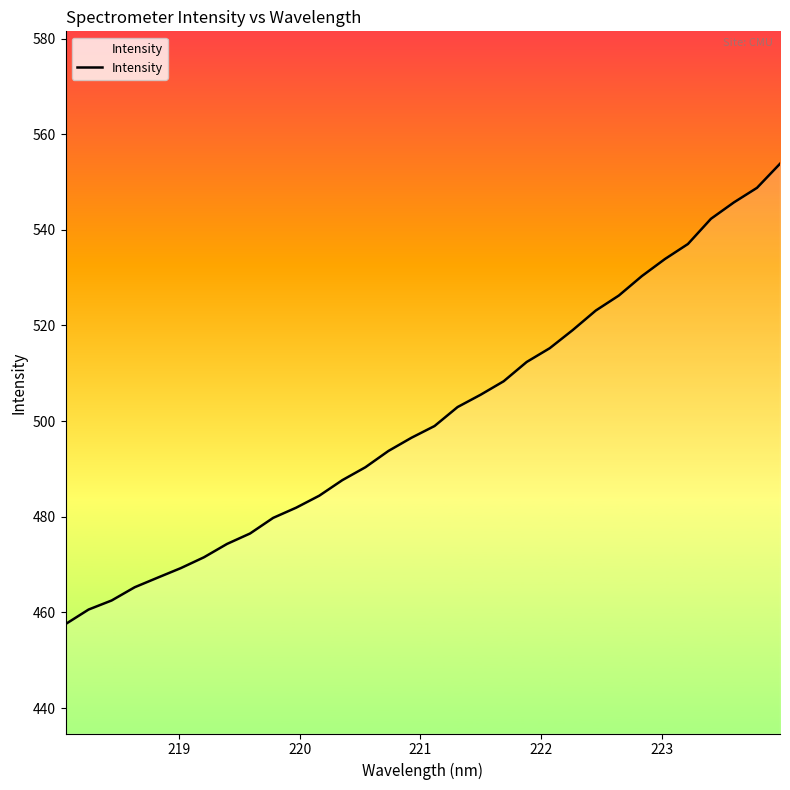

What is the greatest value displayed?

553.8